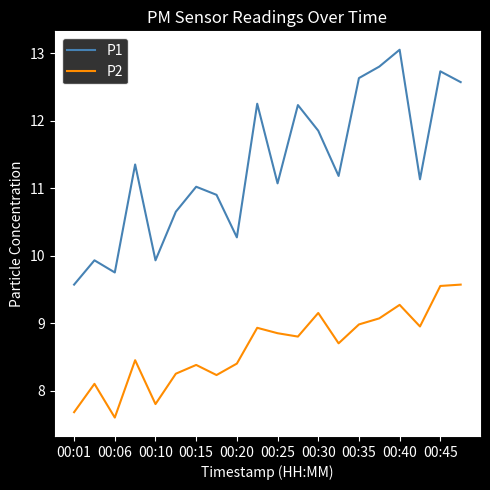

What is the maximum value for P2?

9.6